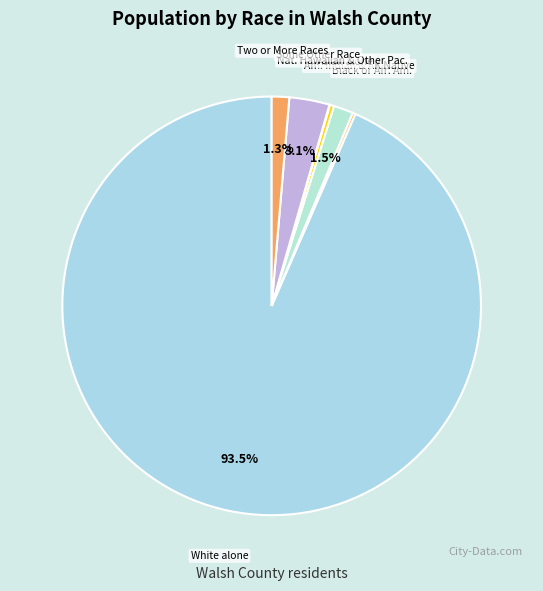

Which has a higher value, Asian alone or Two or More Races?

Two or More Races